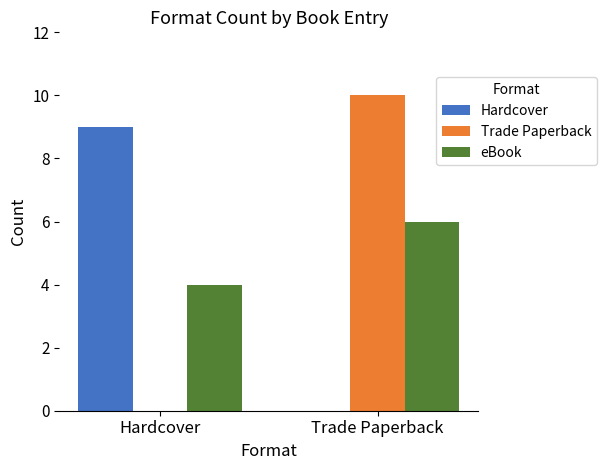

The Hardcover series shows 0 at Trade Paperback. True or false?

True